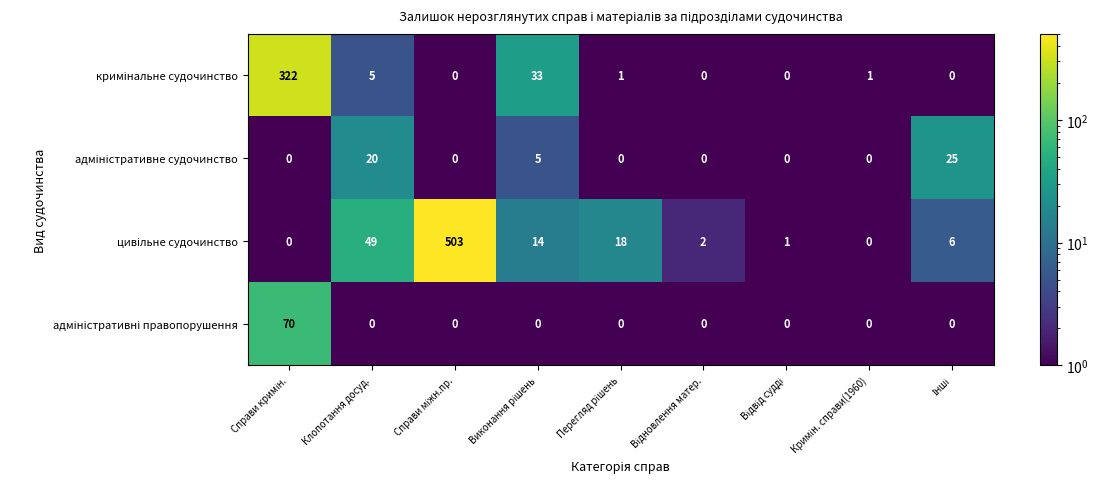

Rank the series at Клопотання досуд. from highest to lowest value.

цивільне судочинство, адміністративне судочинство, кримінальне судочинство, адміністративні правопорушення